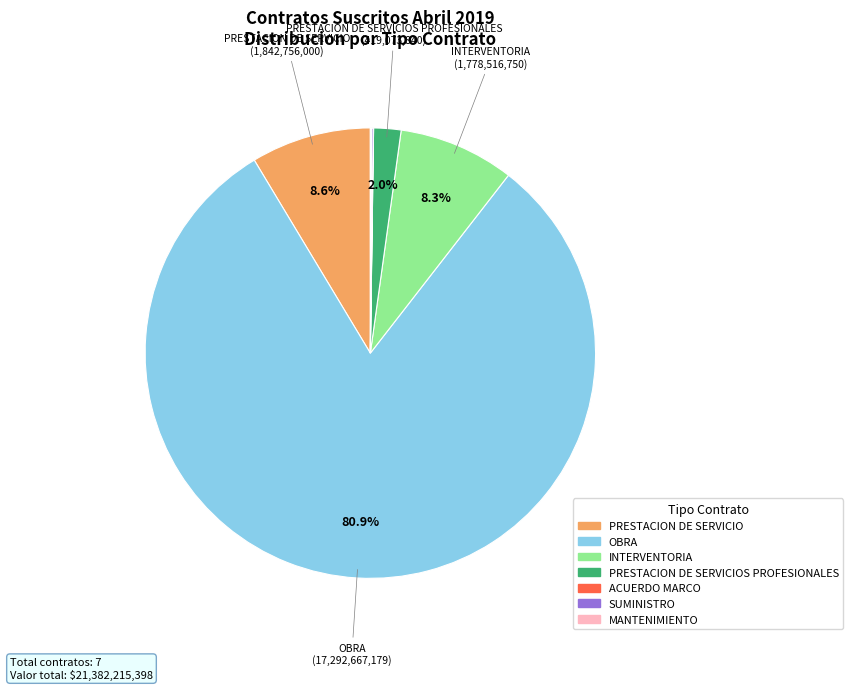

To the nearest percent, what is the average slice percentage?

14%